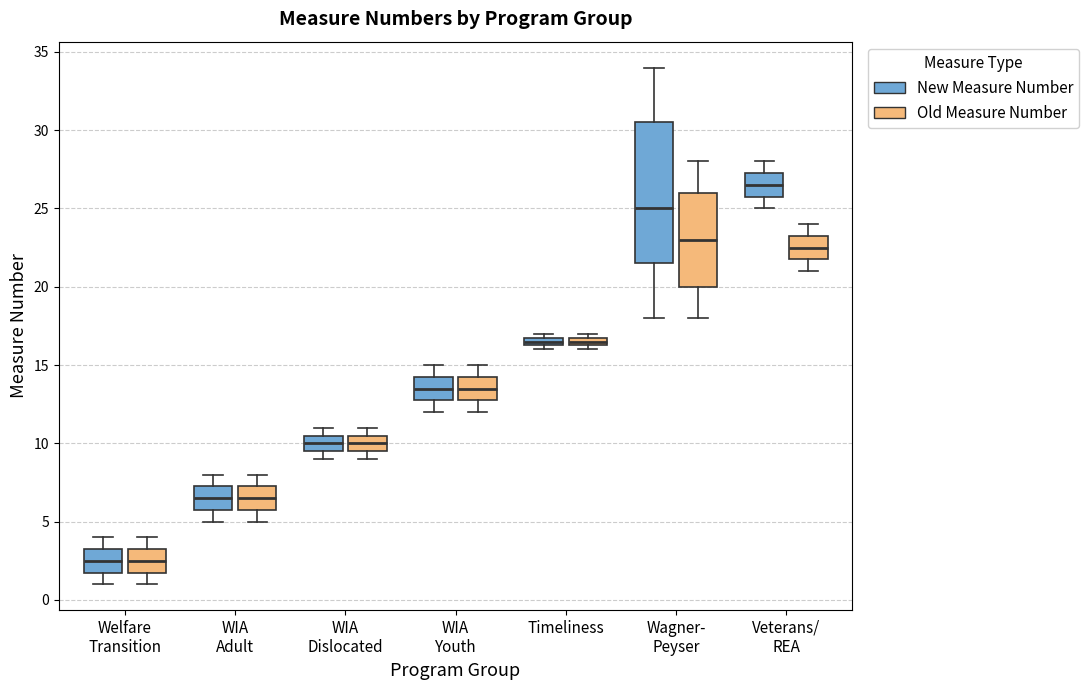

Which box's median line is the highest?

Veterans/ REA (New Measure Number)